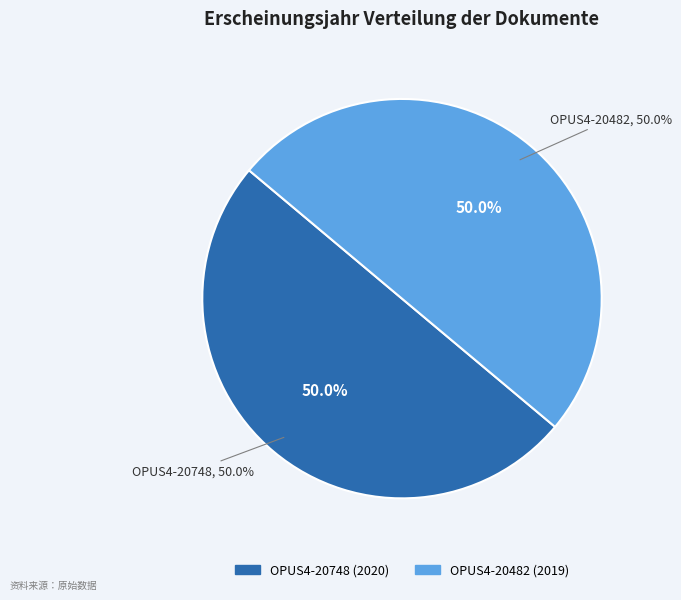

To the nearest percent, what percentage of the pie is OPUS4-20482?

50%